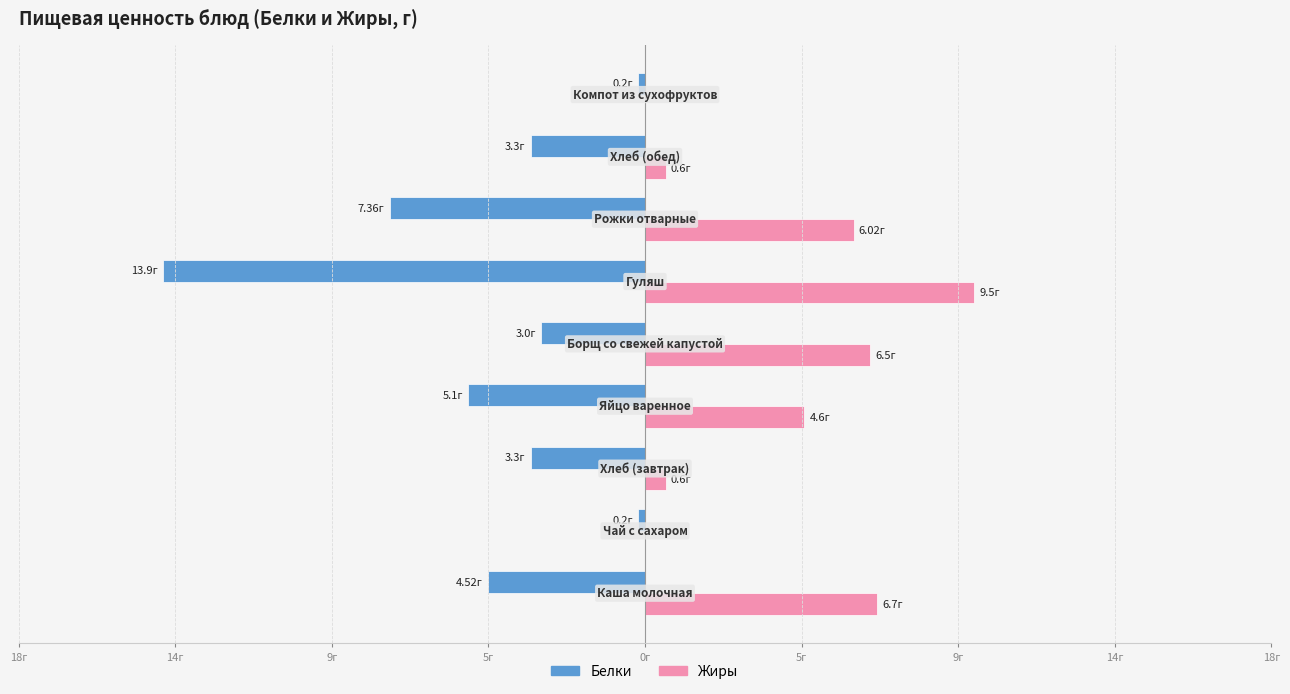

What is the highest value of the Белки series?

-0.2